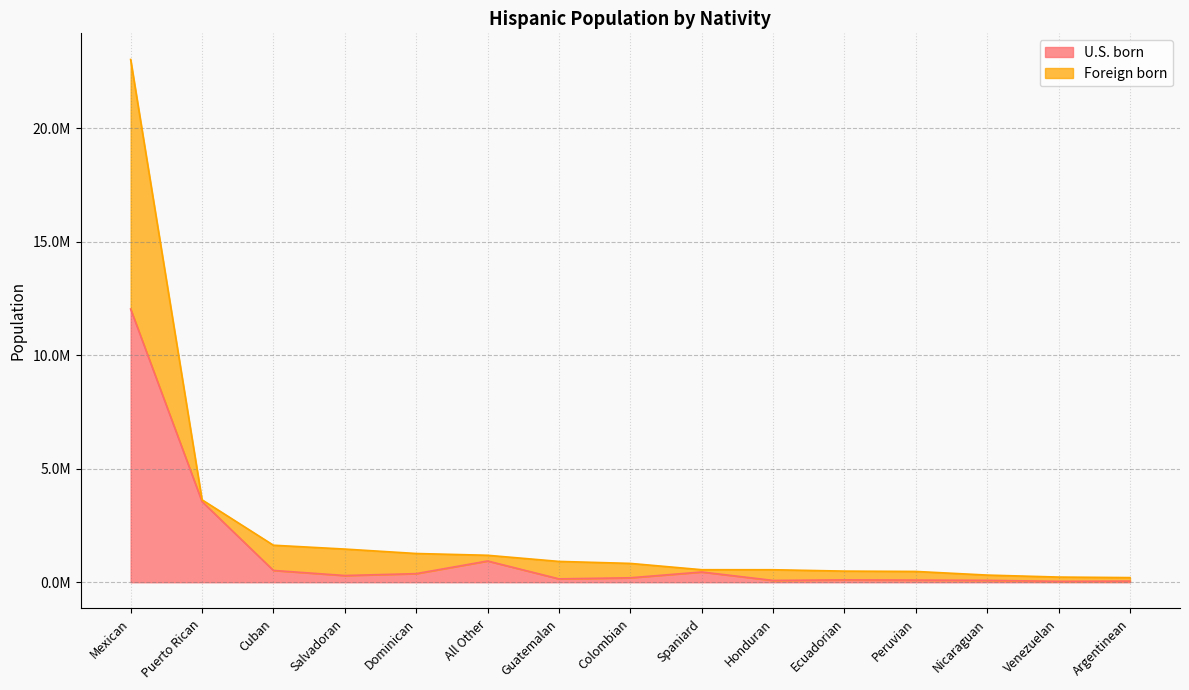

What is the label of the 1st point from the right?

Argentinean